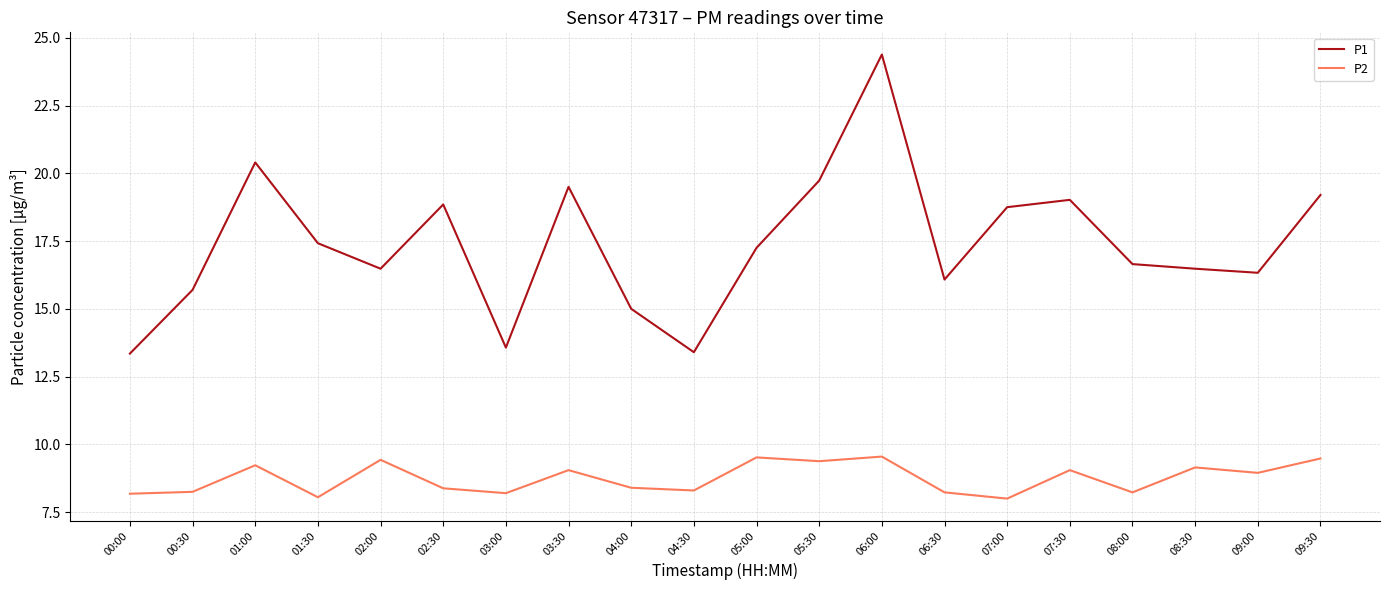

How many lines are shown in the chart?

2